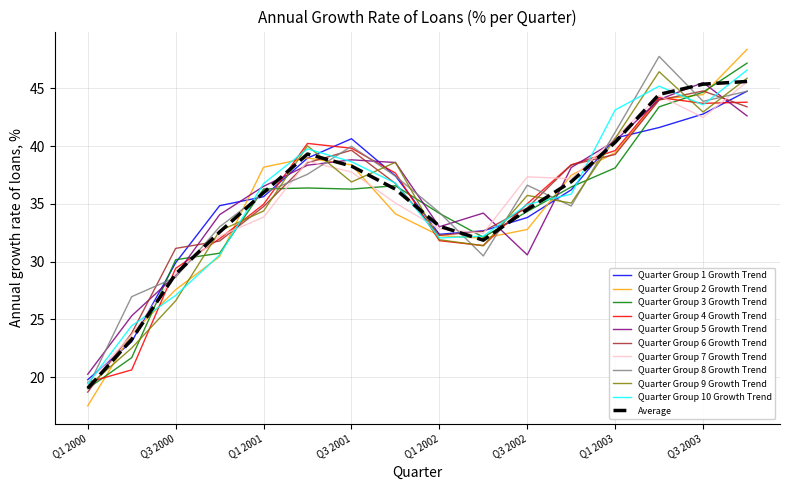

What is the maximum value for Quarter Group 8 Growth Trend?

47.8